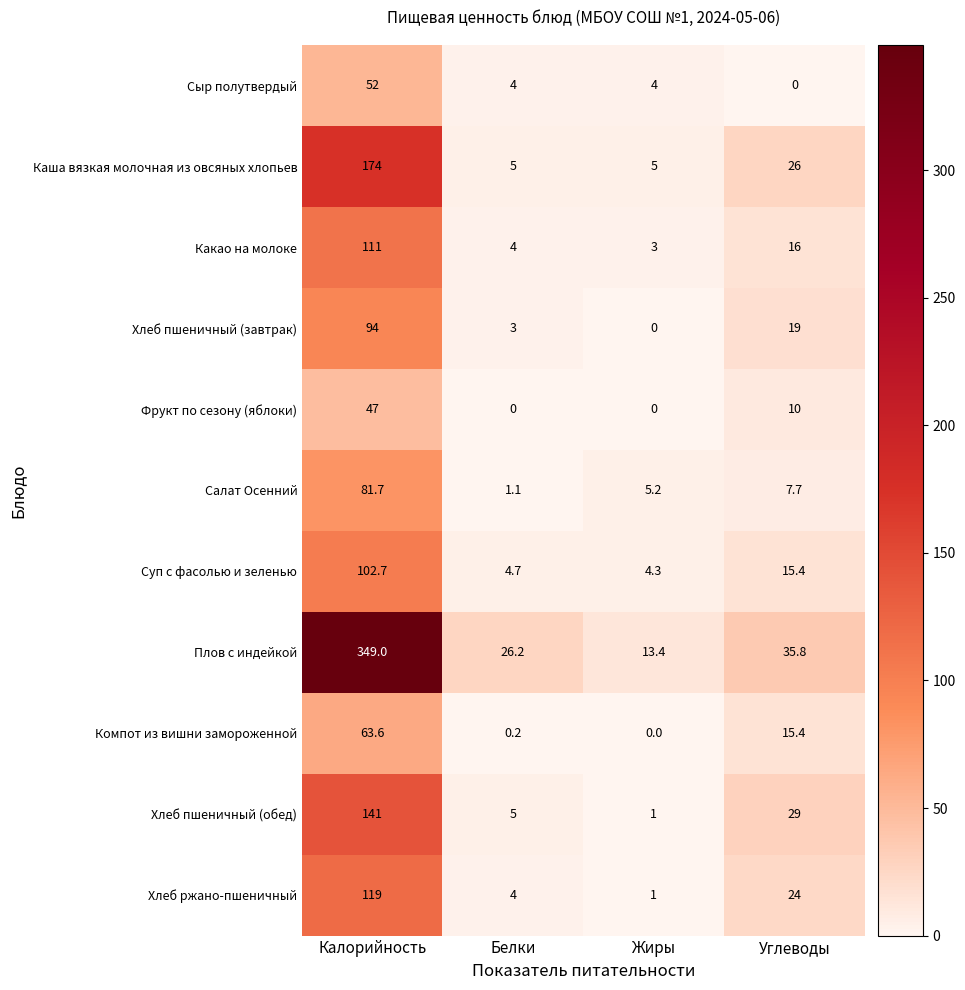

True or false: Фрукт по сезону (яблоки) has a value of 18.5 at Калорийность.

False